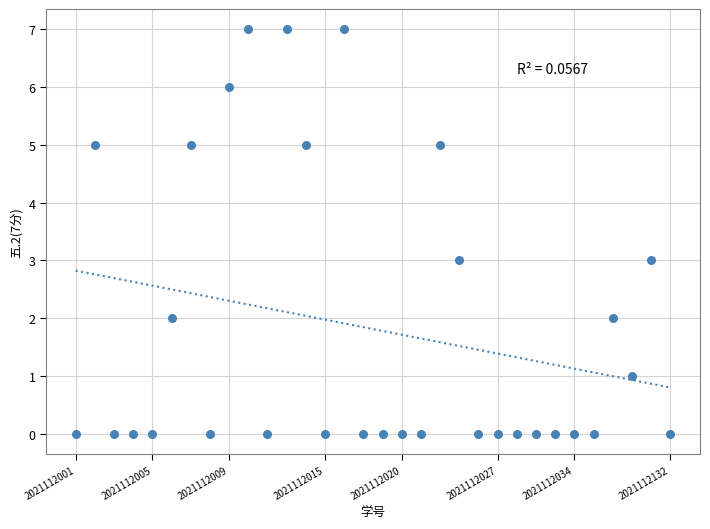

What is the range of Y values (max minus min)?

7